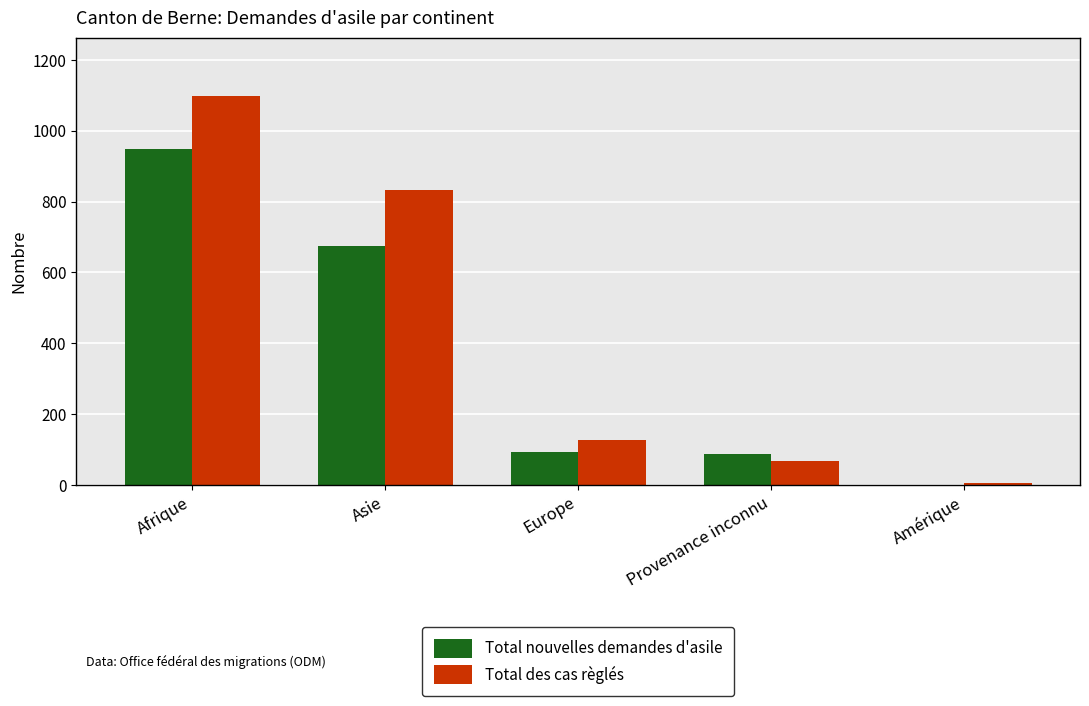

The value of Total nouvelles demandes d'asile at Europe is 92. True or false?

True